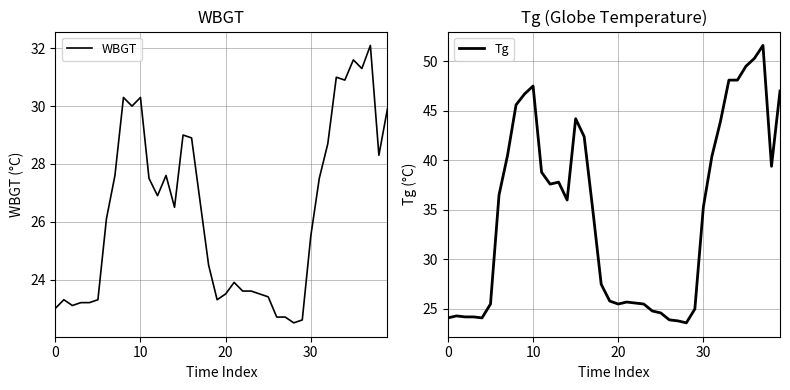

What is the label of the 38th point from the left?

37